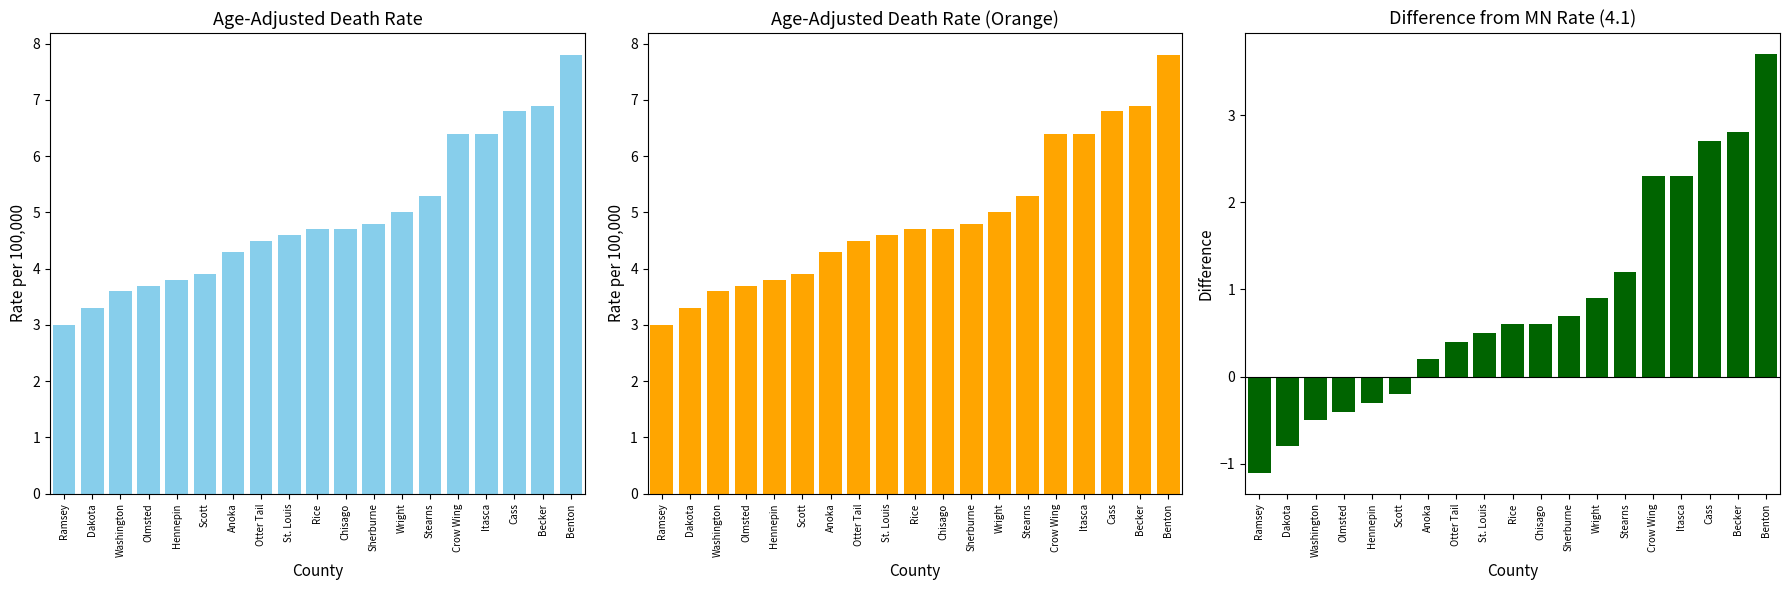

Which category has the lowest value across all series?

Ramsey